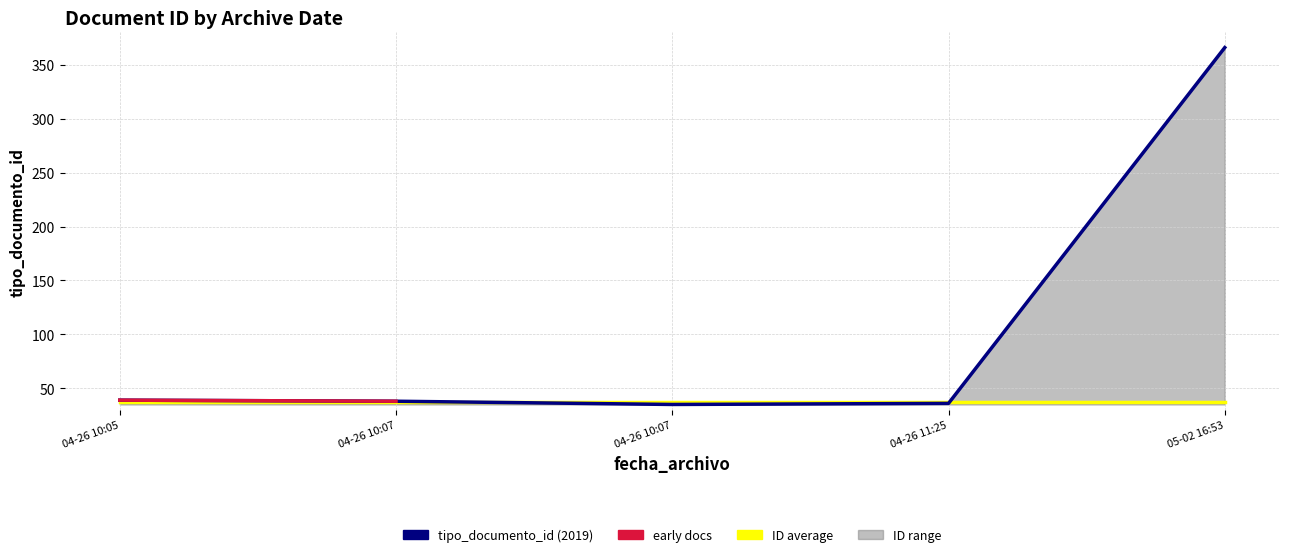

True or false: tipo_documento_id_avg has more than 1 interior local peaks.

False